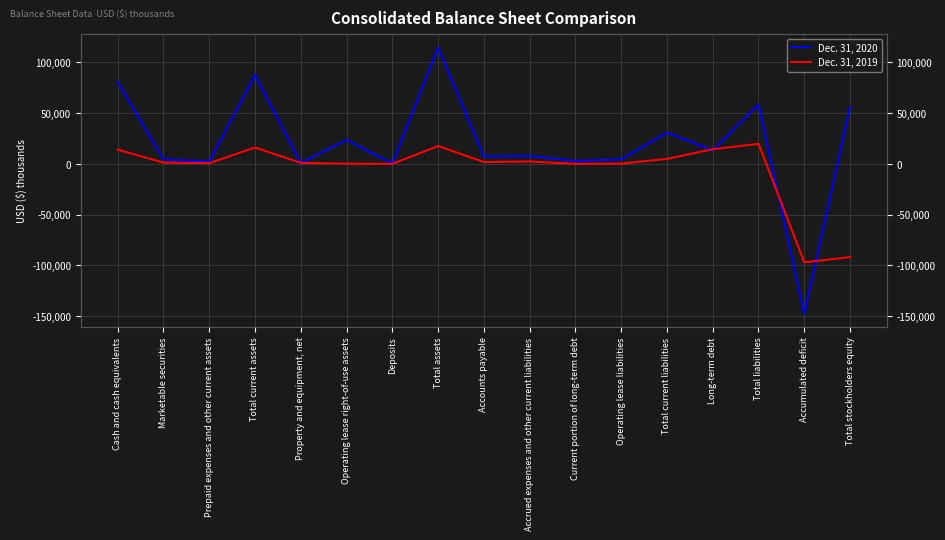

Reading right to left, what are all the values shown in this chart?

Dec. 31, 2020: 56207	-147810	58628	13237	30864	4468	2891	7851	7384	114835	386	23678	874	87581	2264	4498	80819
Dec. 31, 2019: -91900	-97020	19807	14470	4960	291	0	2421	1905	17606	40	275	1017	16174	681	1347	14021